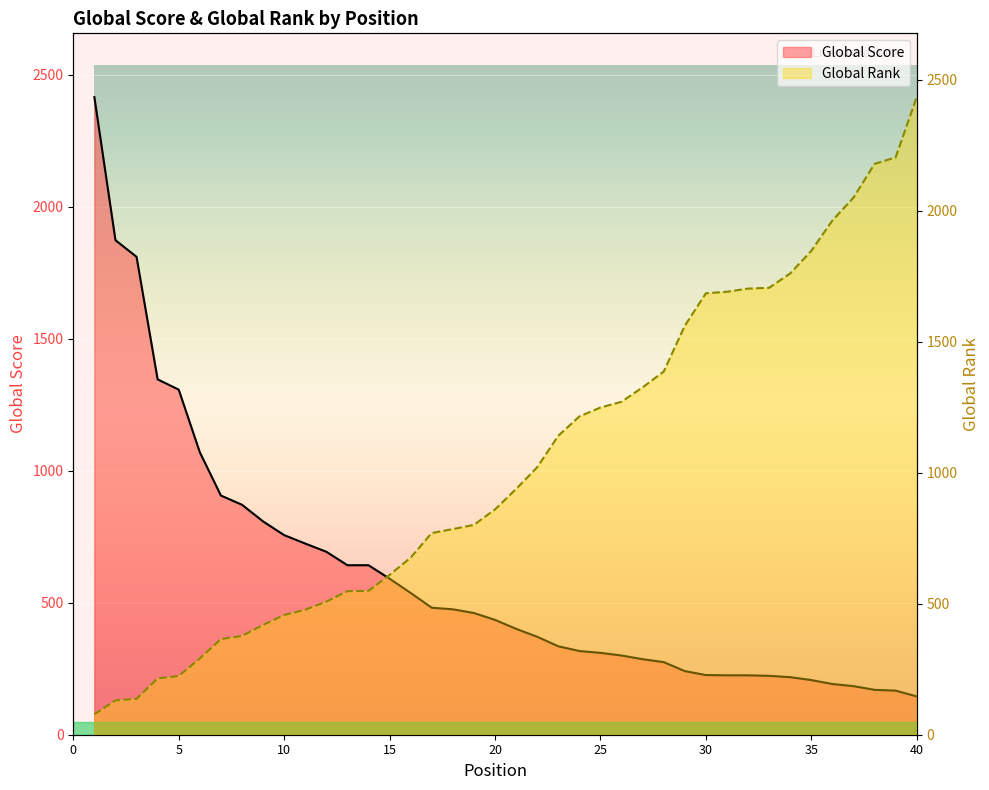

How many data points in Global Score are above 435?

19